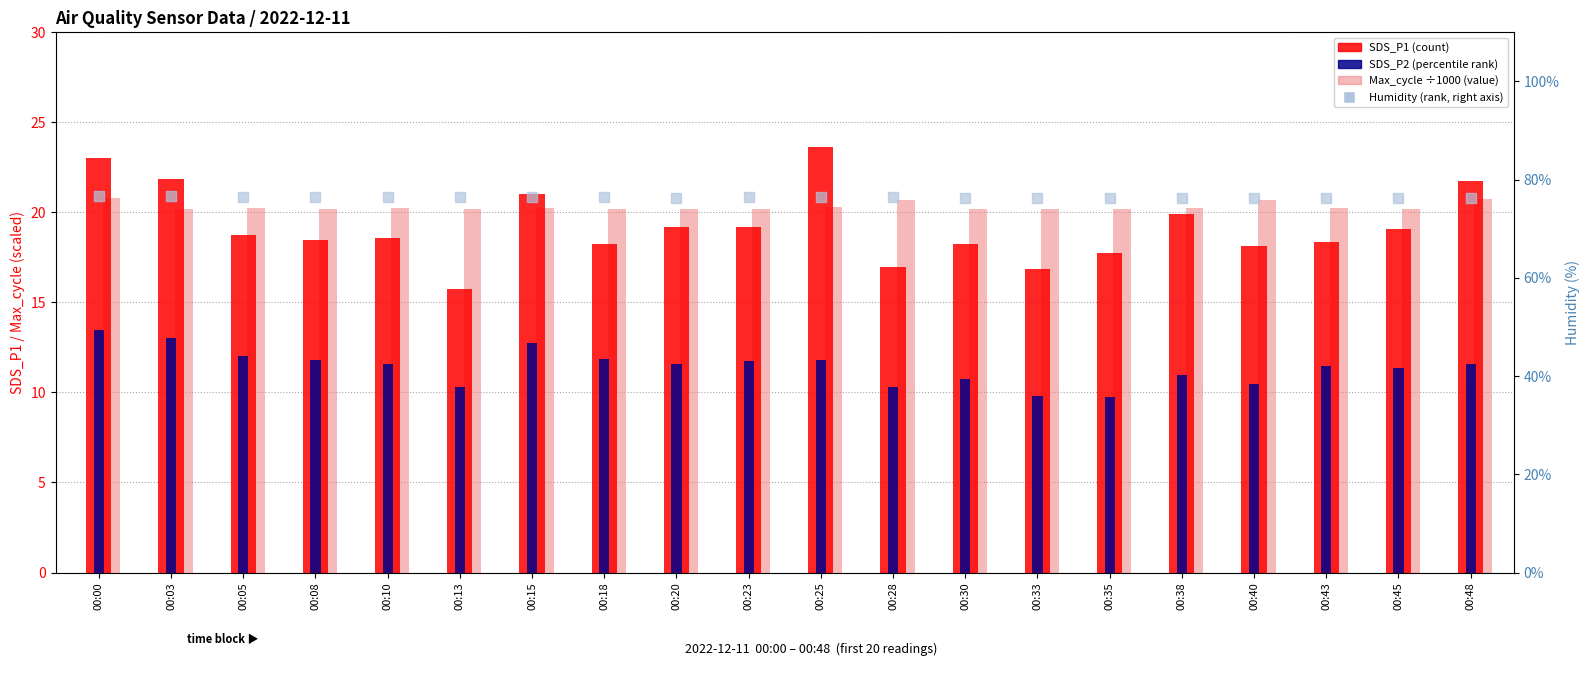

Is the value of SDS_P2 at 00:35 greater than the value of Humidity at 00:18?

No